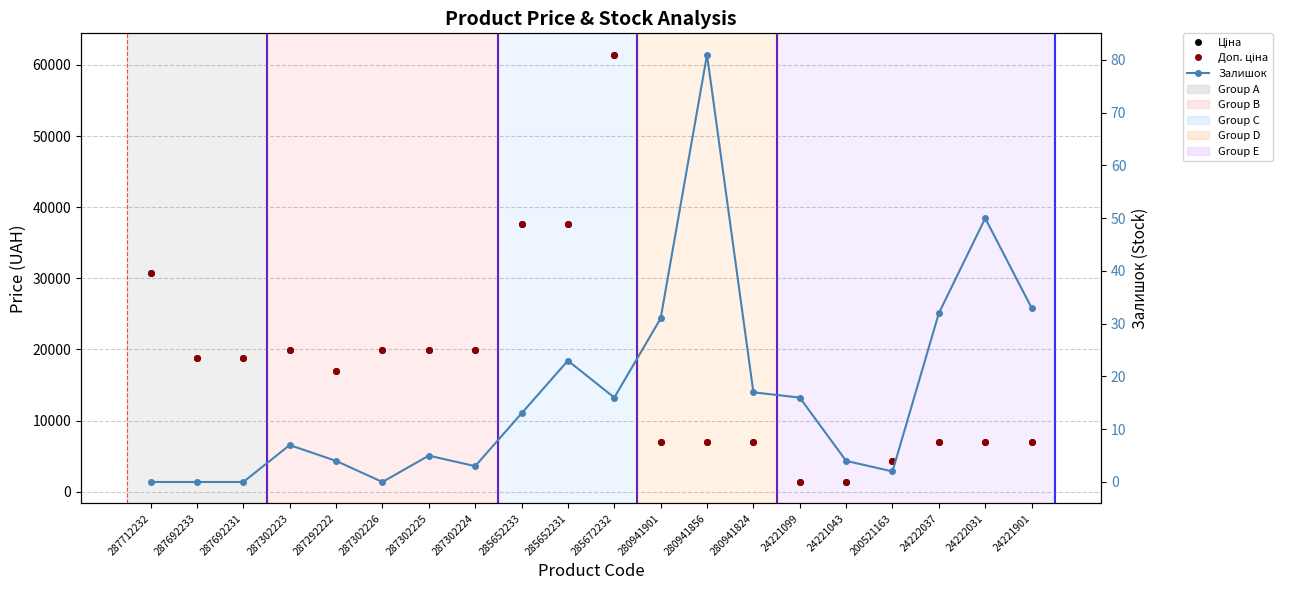

At which label does Доп. ціна first exceed 18796?

287712232